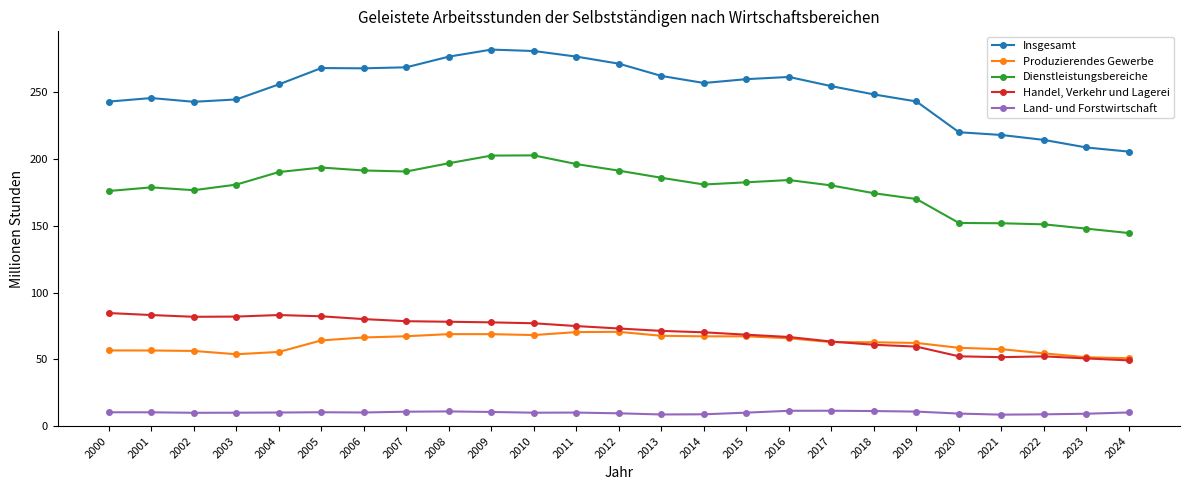

Rank the series at 2017 from lowest to highest value.

Land- und Forstwirtschaft, Produzierendes Gewerbe, Handel, Verkehr und Lagerei, Dienstleistungsbereiche, Insgesamt